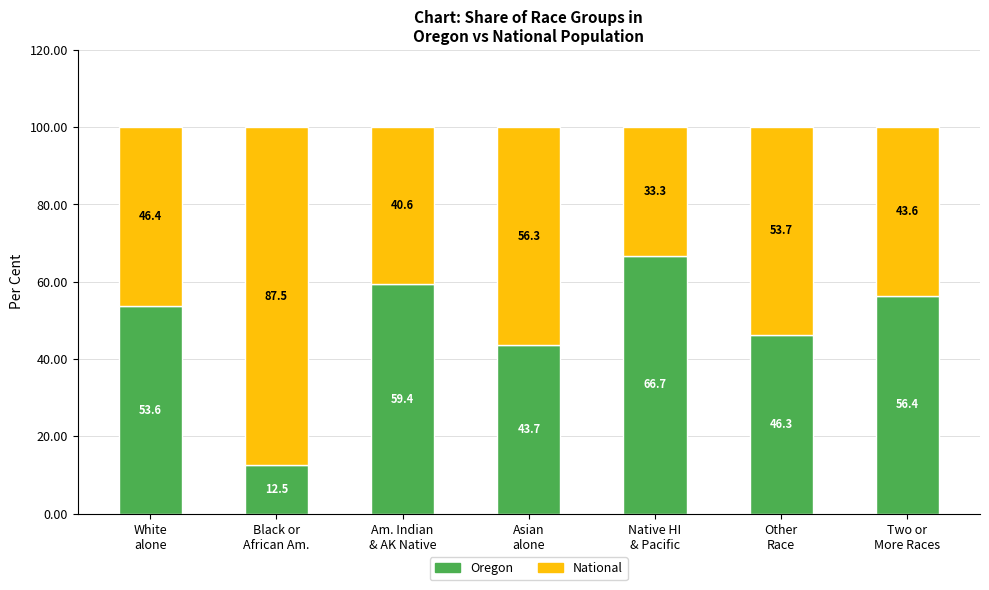

What is the difference between the maximum and second lowest values in the Oregon series?

23.0